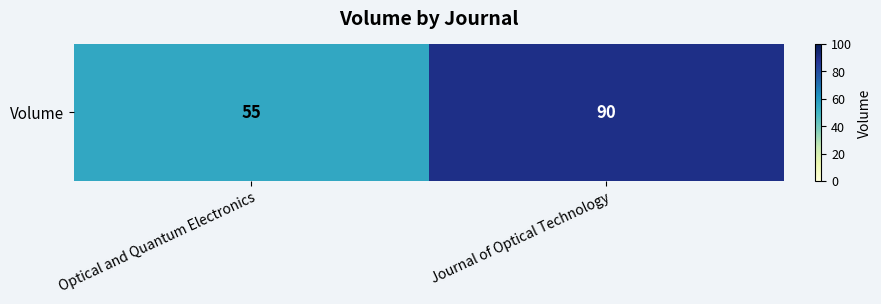

Reading right to left, list all the values displayed in this chart.

90	55